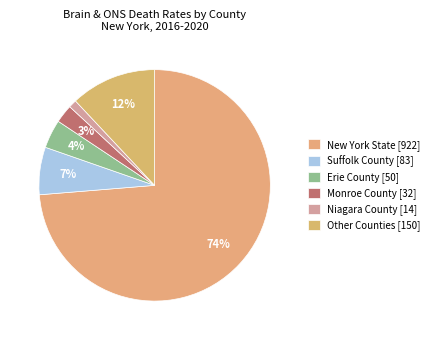

Which category has the smallest portion of the pie?

Niagara County [14]